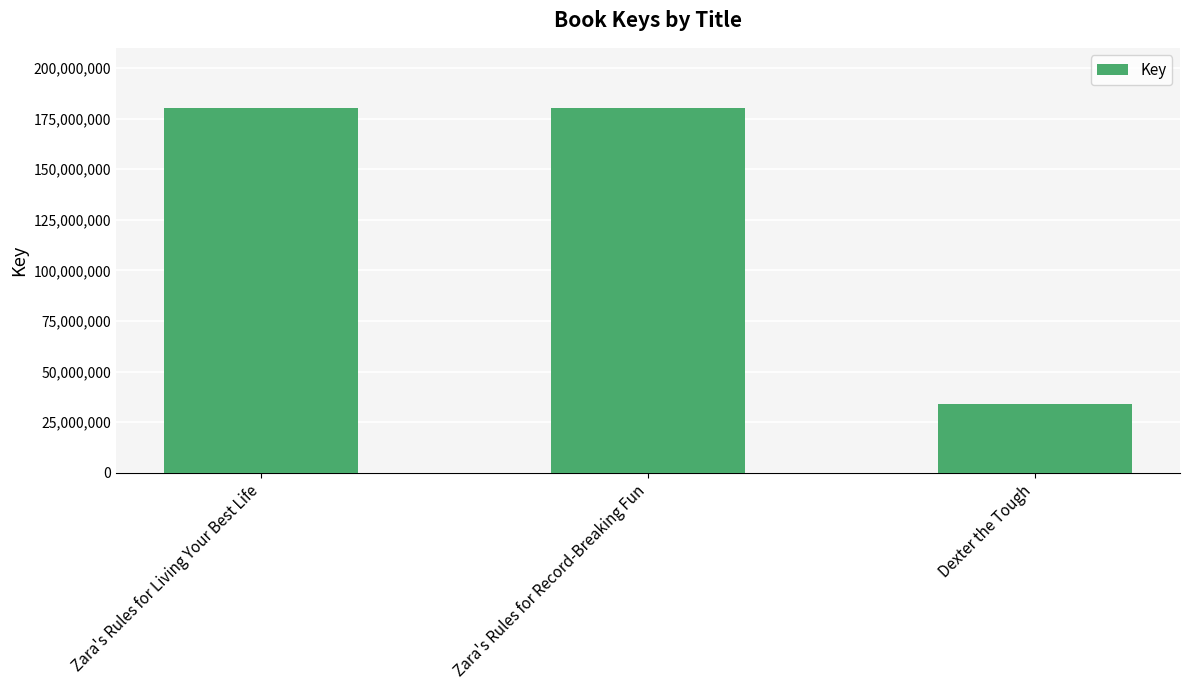

Which category has the lowest value across all series?

Dexter the Tough